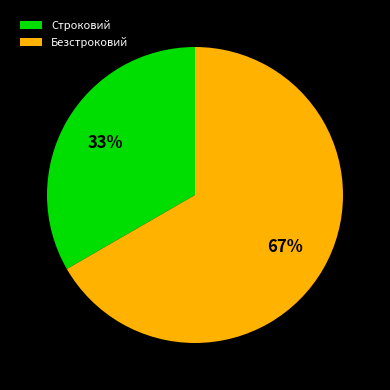

Is it true that Безстроковий is 80% of the pie?

False